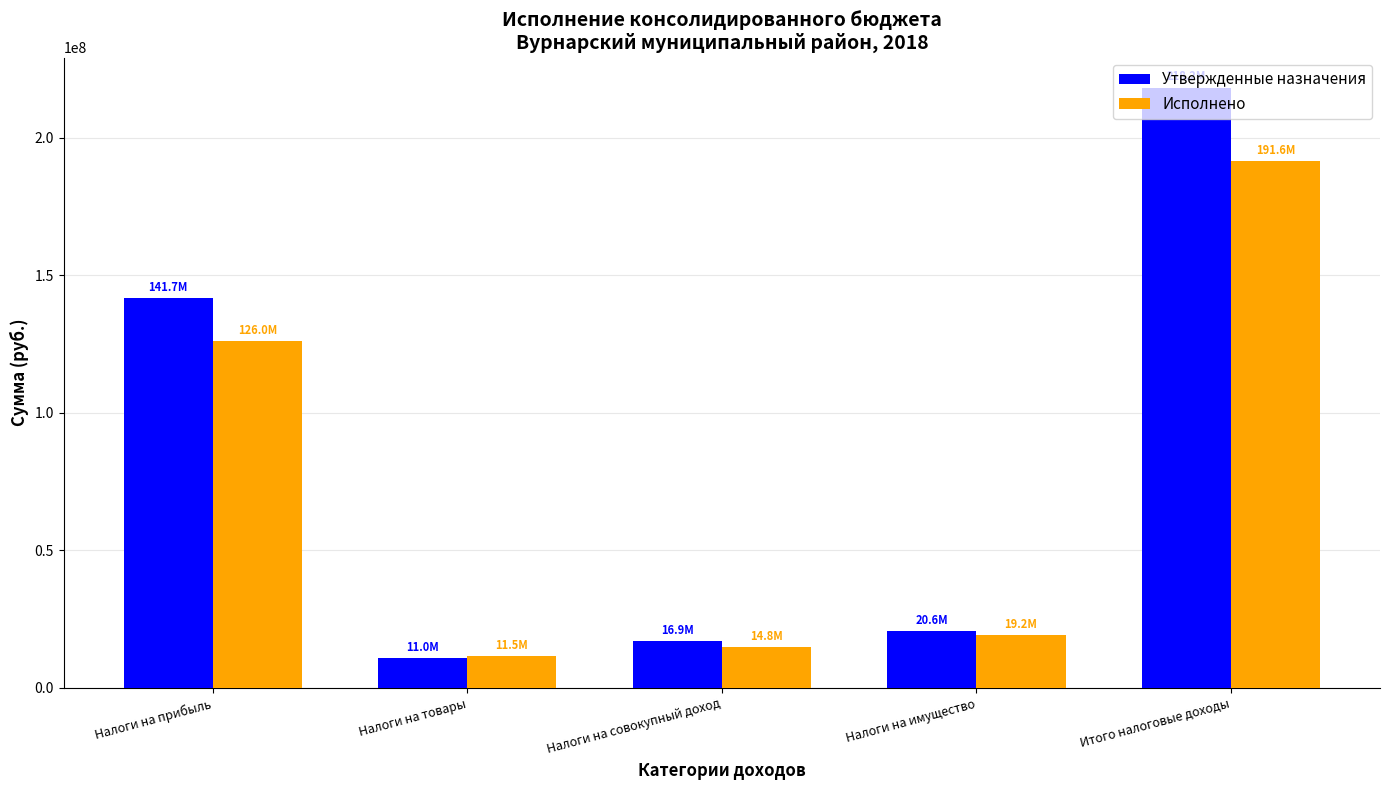

What are all the series names shown in the legend?

Утвержденные назначения, Исполнено